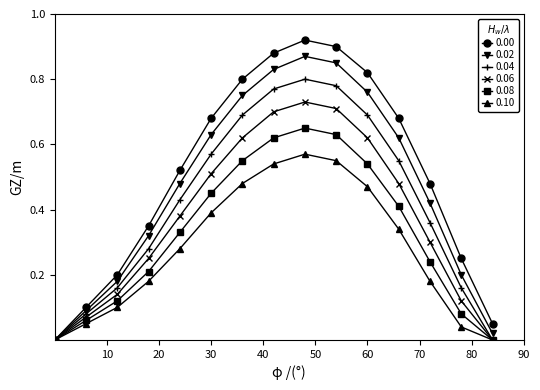

List the series in order of their peak value, lowest first.

0.10, 0.08, 0.06, 0.04, 0.02, 0.00